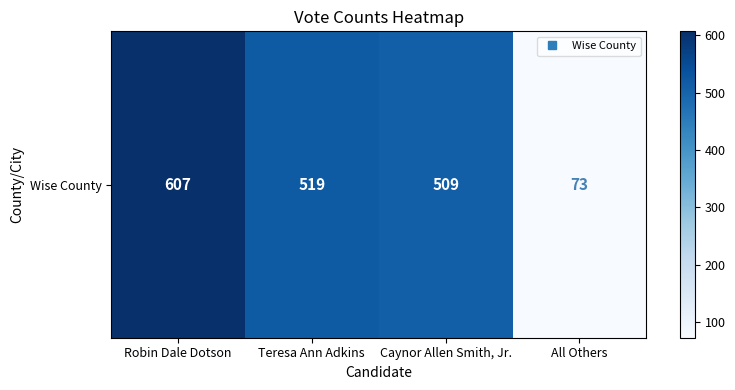

What is the sum of the values at All Others and Teresa Ann Adkins?

592